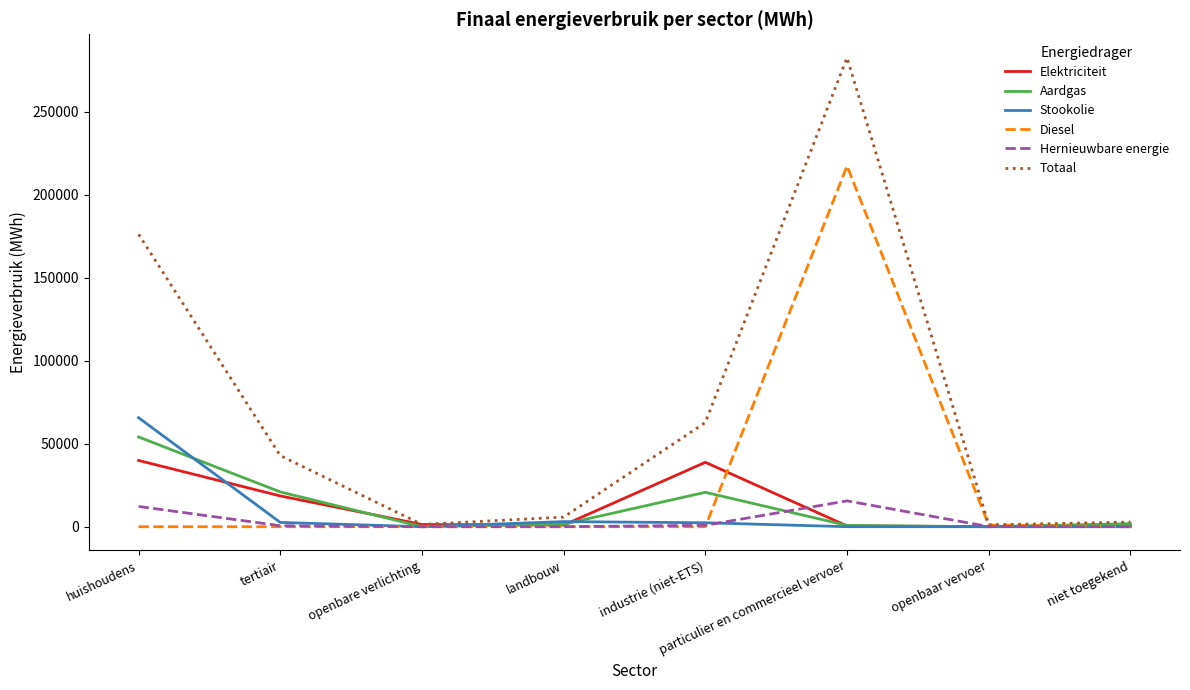

What is the average value of the Hernieuwbare energie series?

3659.1